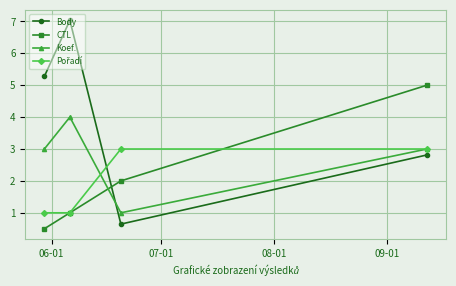

What is the sum of all CTL values?

8.5